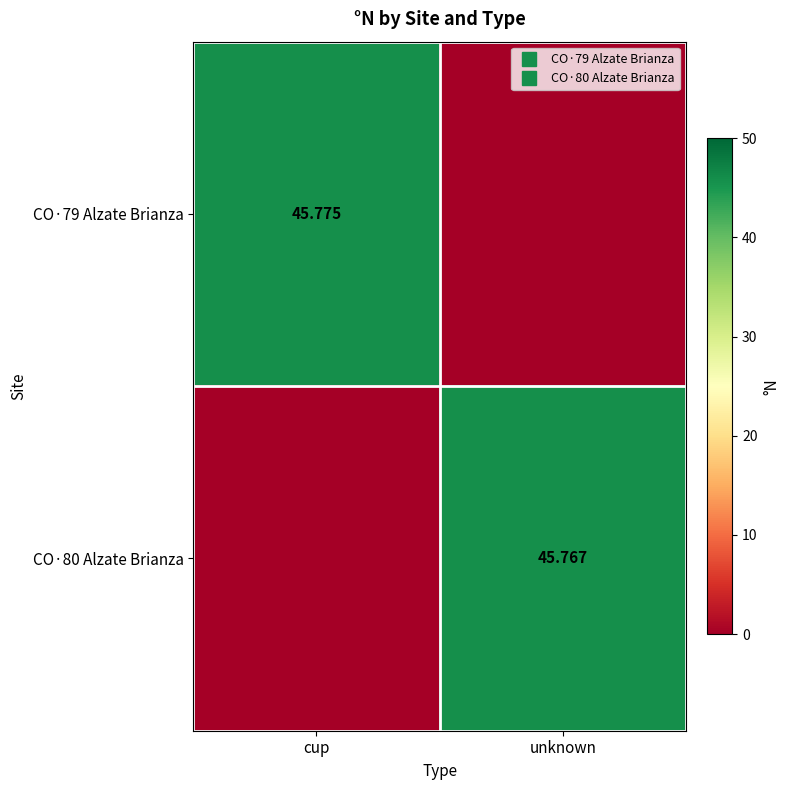

Which label corresponds to the smallest value in the chart?

unknown